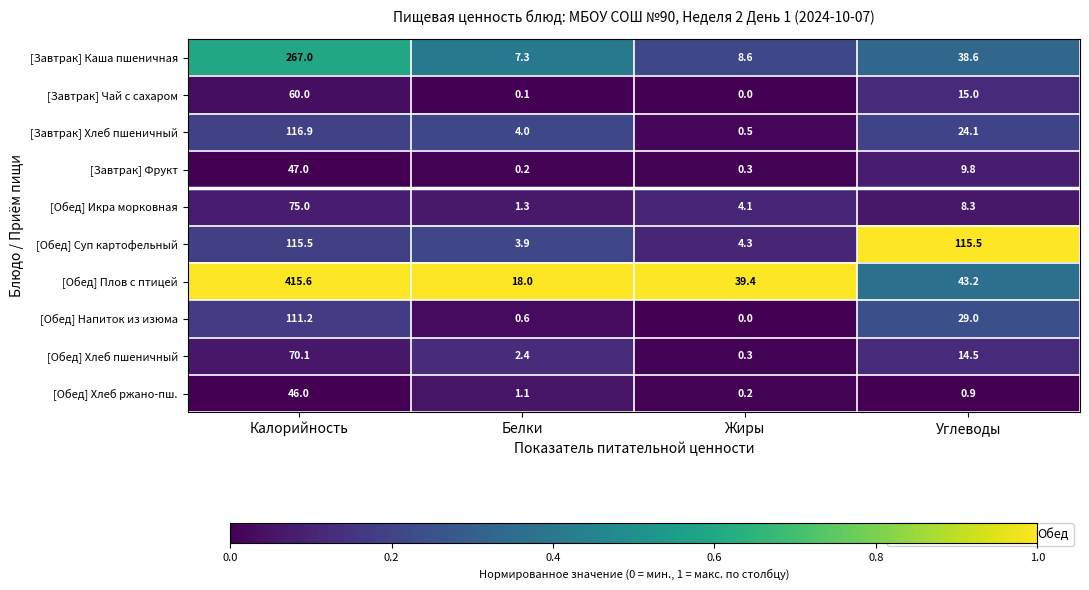

The [Завтрак] Чай с сахаром series shows 15.0 at Углеводы. True or false?

True